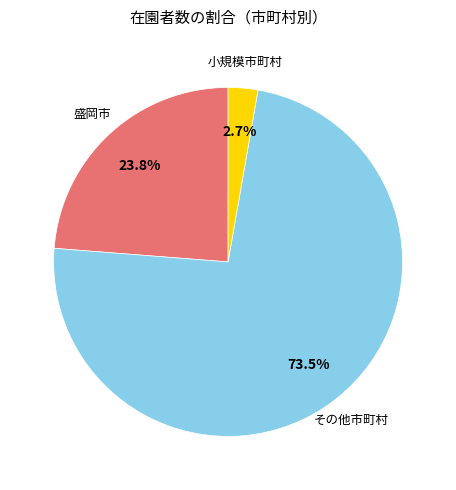

Is there any slice that represents more than half of the pie?

Yes